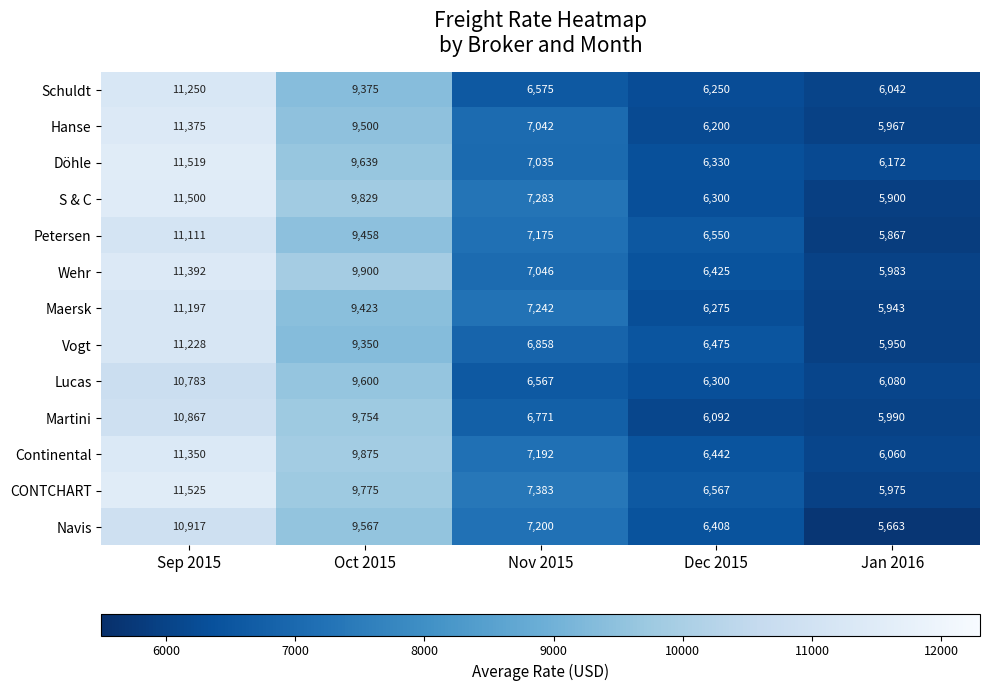

What value does the Vogt series have at Dec 2015, to the nearest 100?

6500